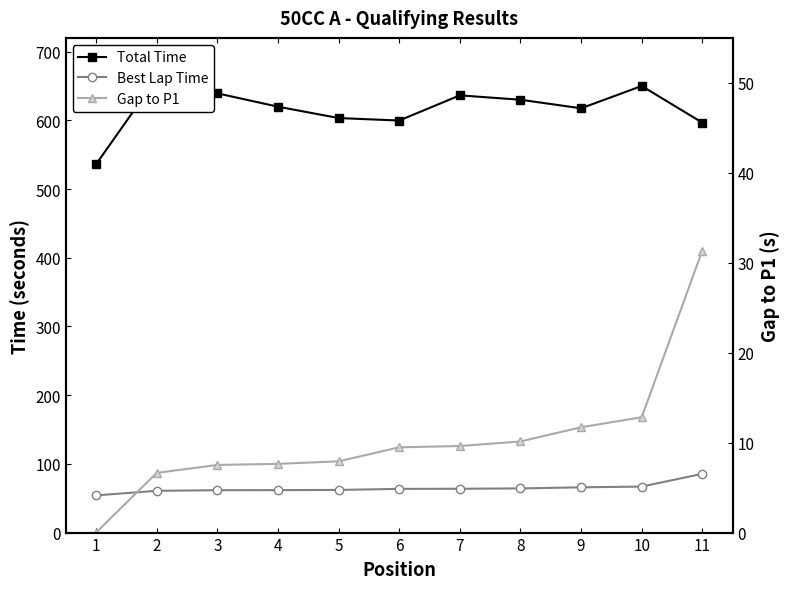

Rank the series by their maximum value, from highest to lowest.

Total Time, Best Lap Time, Gap to P1